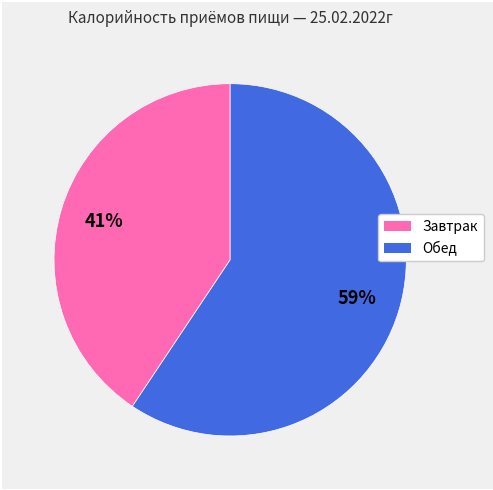

To the nearest percent, what is the average slice percentage?

50%